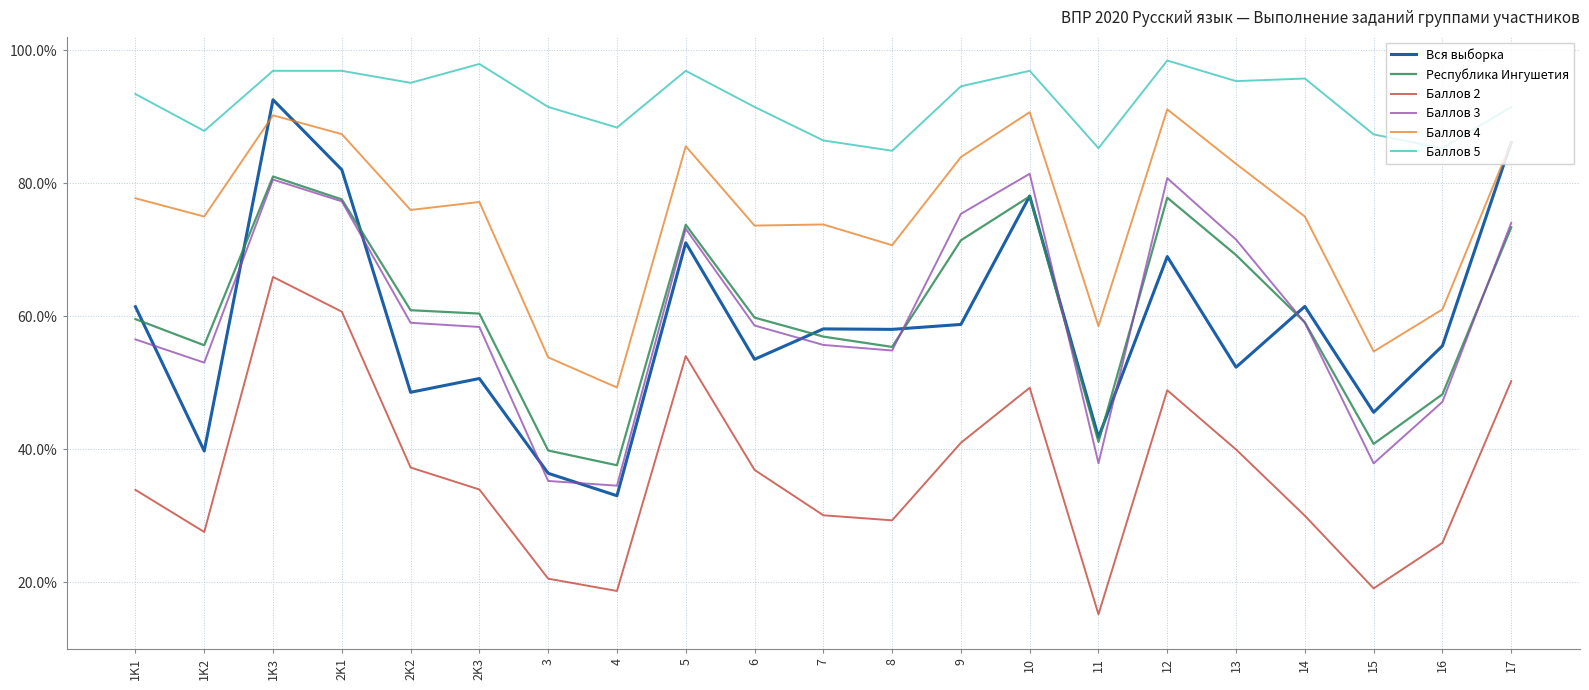

At which label does Вся выборка first exceed 58?

1K1